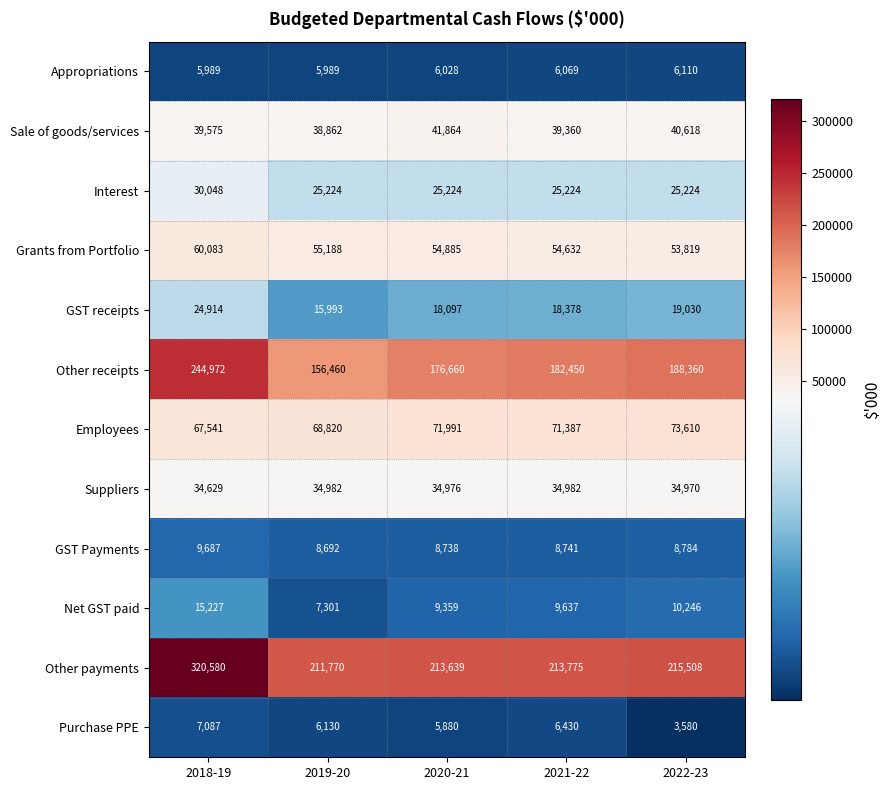

At which label does Employees first exceed 71387?

2020-21